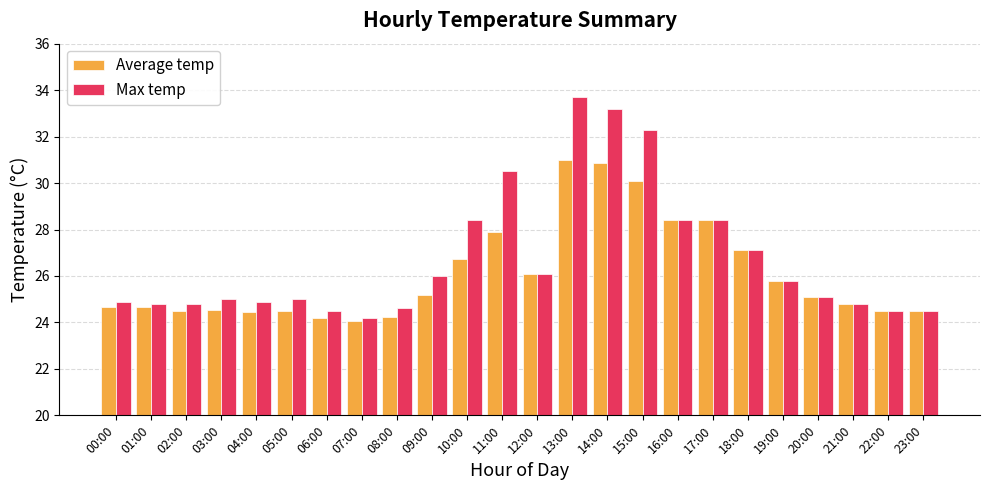

Which series has the largest range (max minus min)?

Max temp